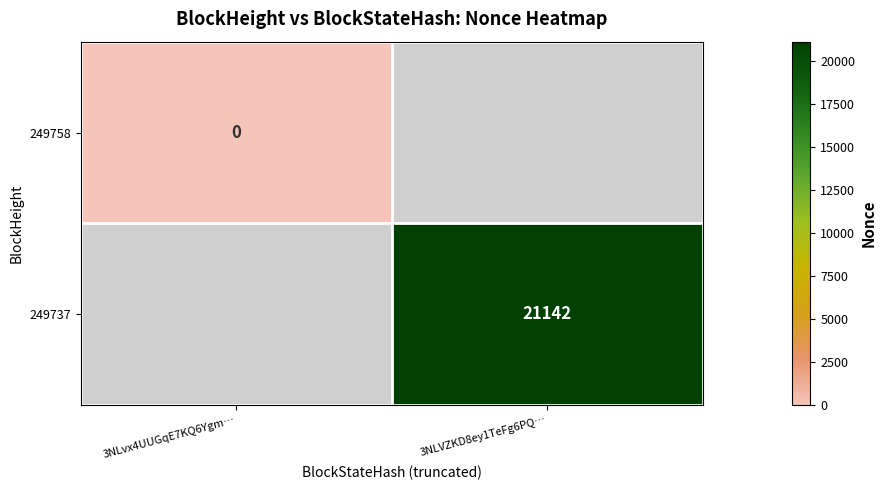

How many series are shown in this chart?

2